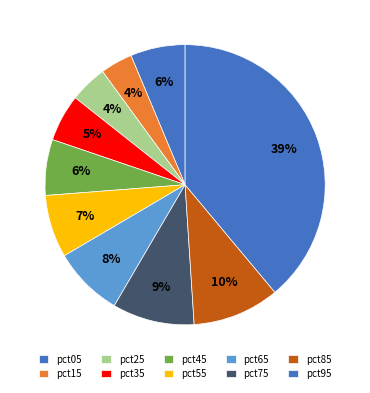

How many slices are in this pie chart?

10